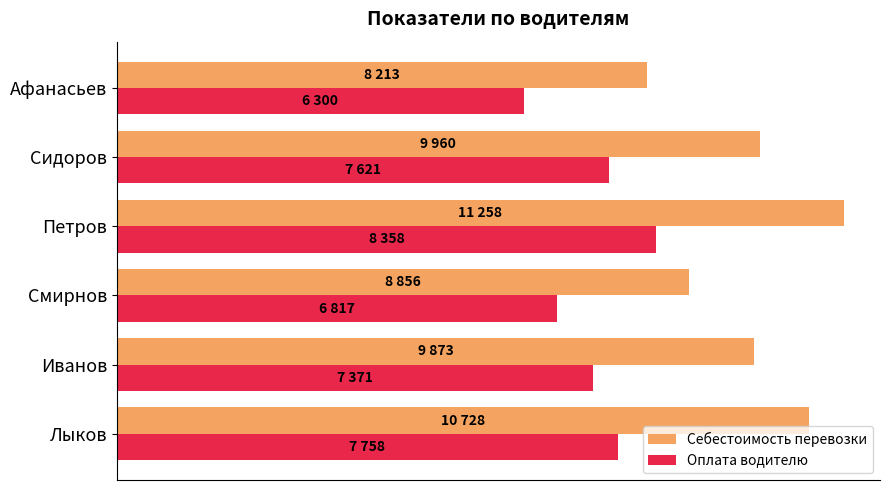

What are all the series names shown in the legend?

Себестоимость перевозки, Оплата водителю